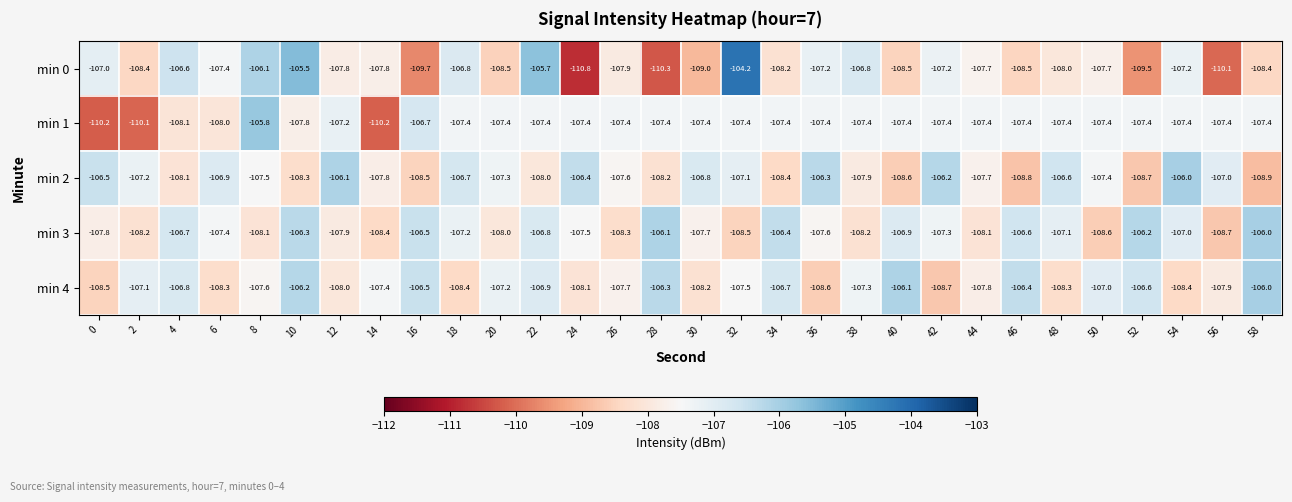

Read the min 4 value at 34.

-106.7